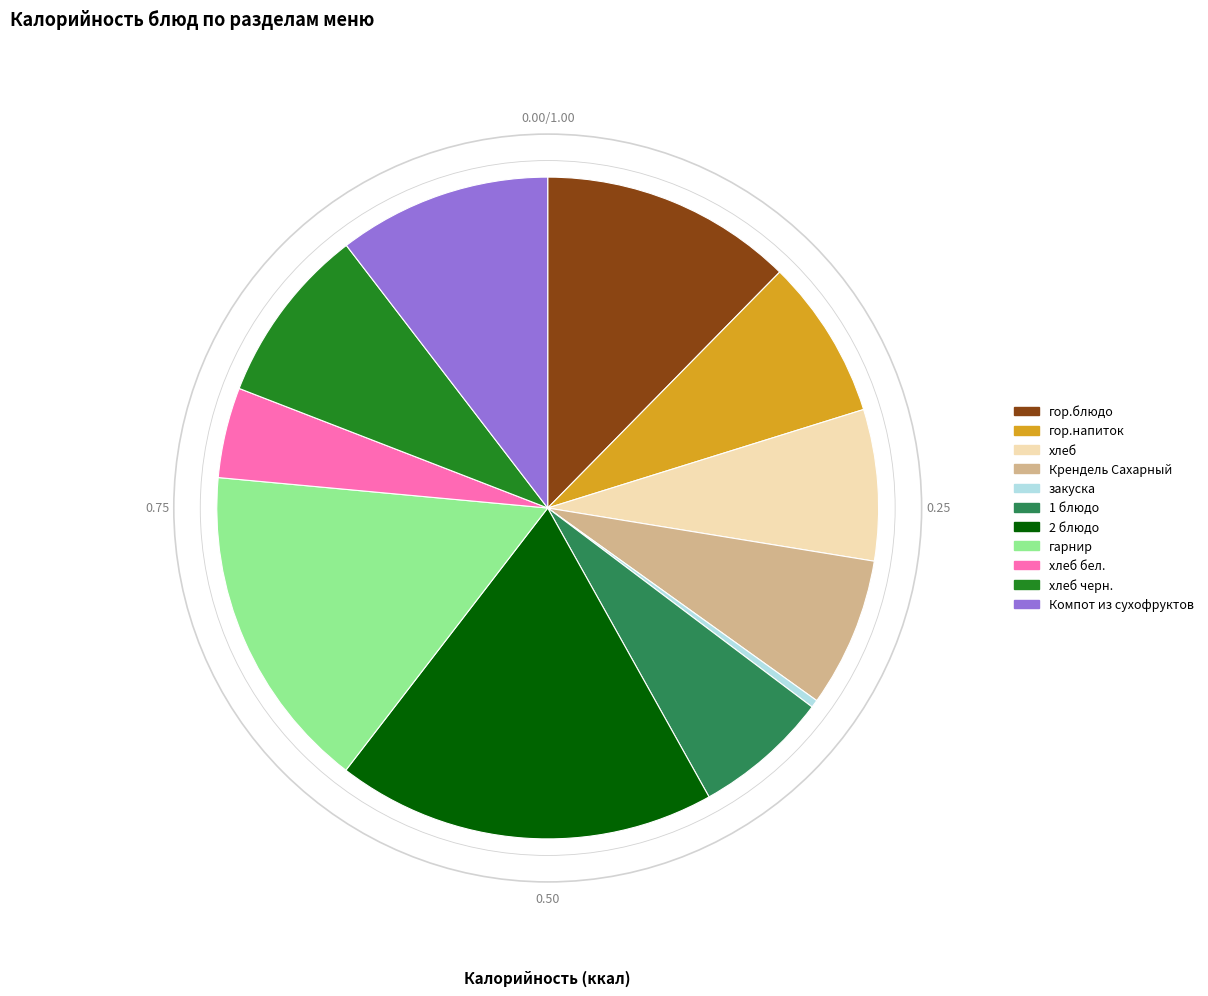

Is there a majority slice in this chart?

No